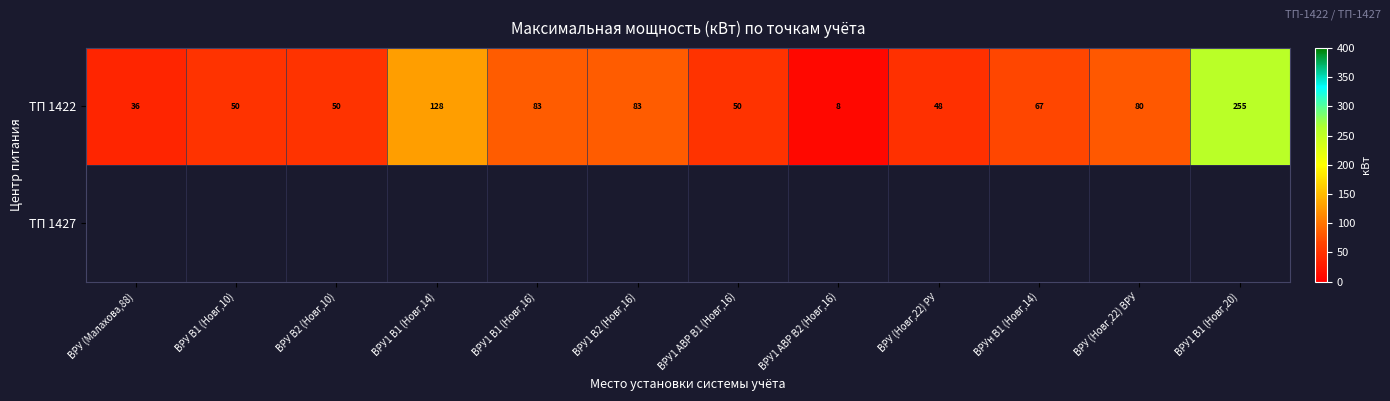

At which label does ТП 1422 reach its minimum?

ВРУ1 АВР В2 (Новг,16)